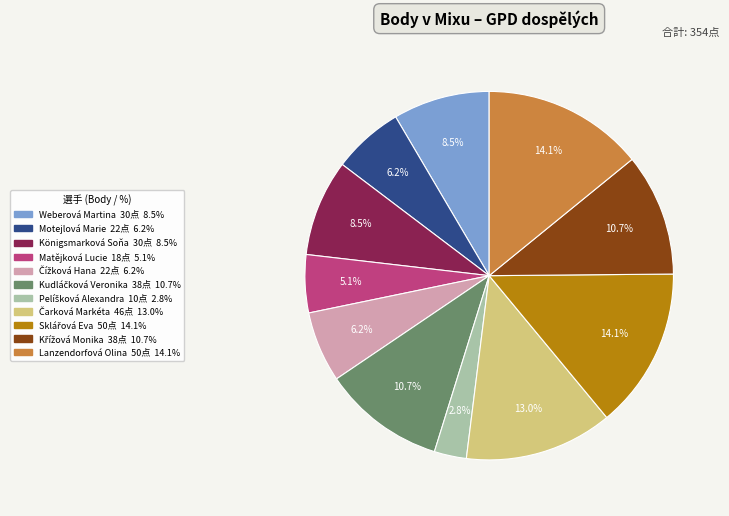

Between Motejlová Marie and Matějková Lucie, which is larger?

Motejlová Marie